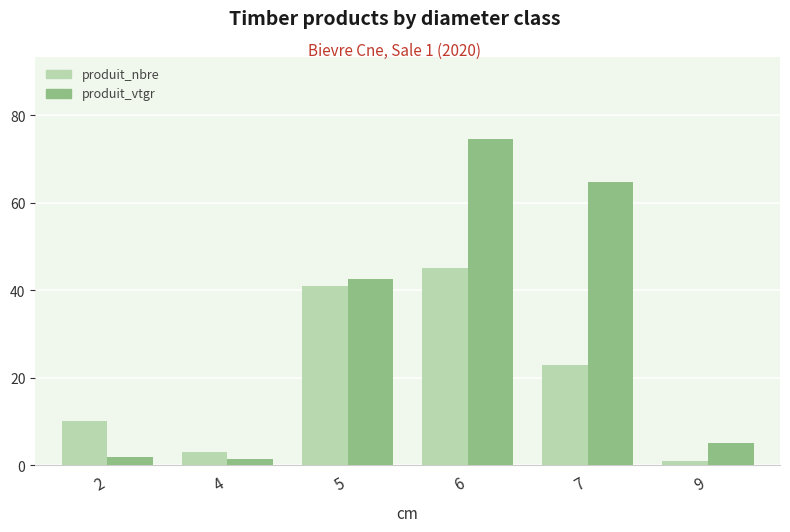

Where does the produit_nbre series first go above 23?

5